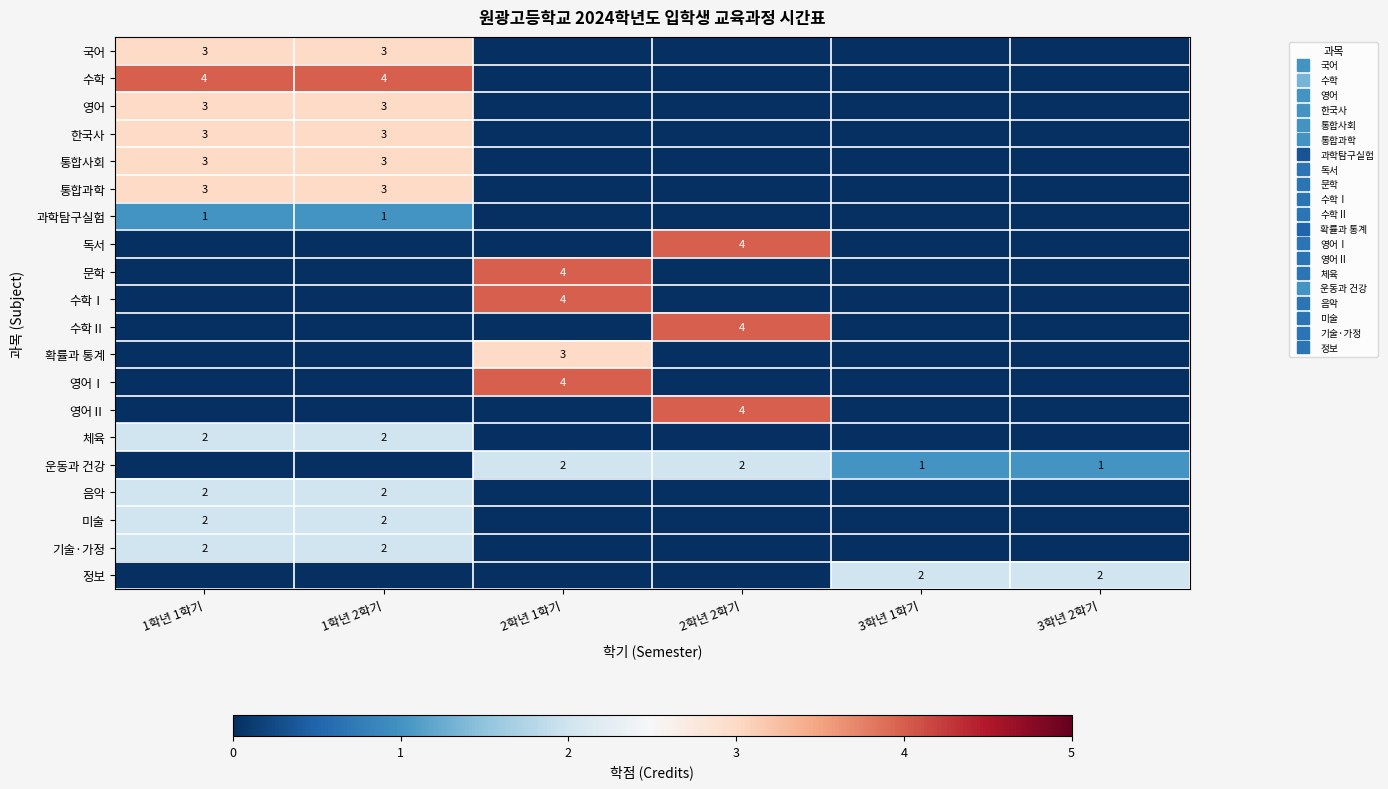

What is the total value across all series at 3학년 1학기?

3